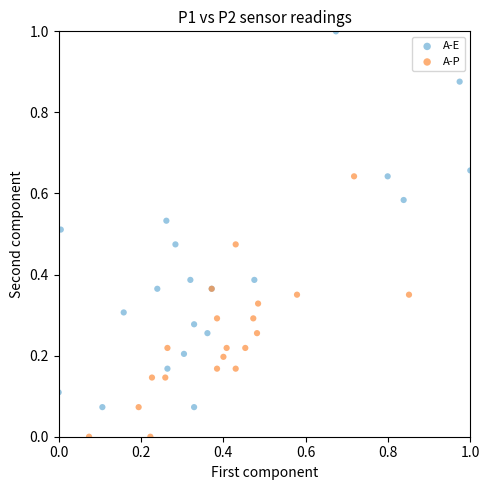

Which series has the widest spread of Y values?

A-E